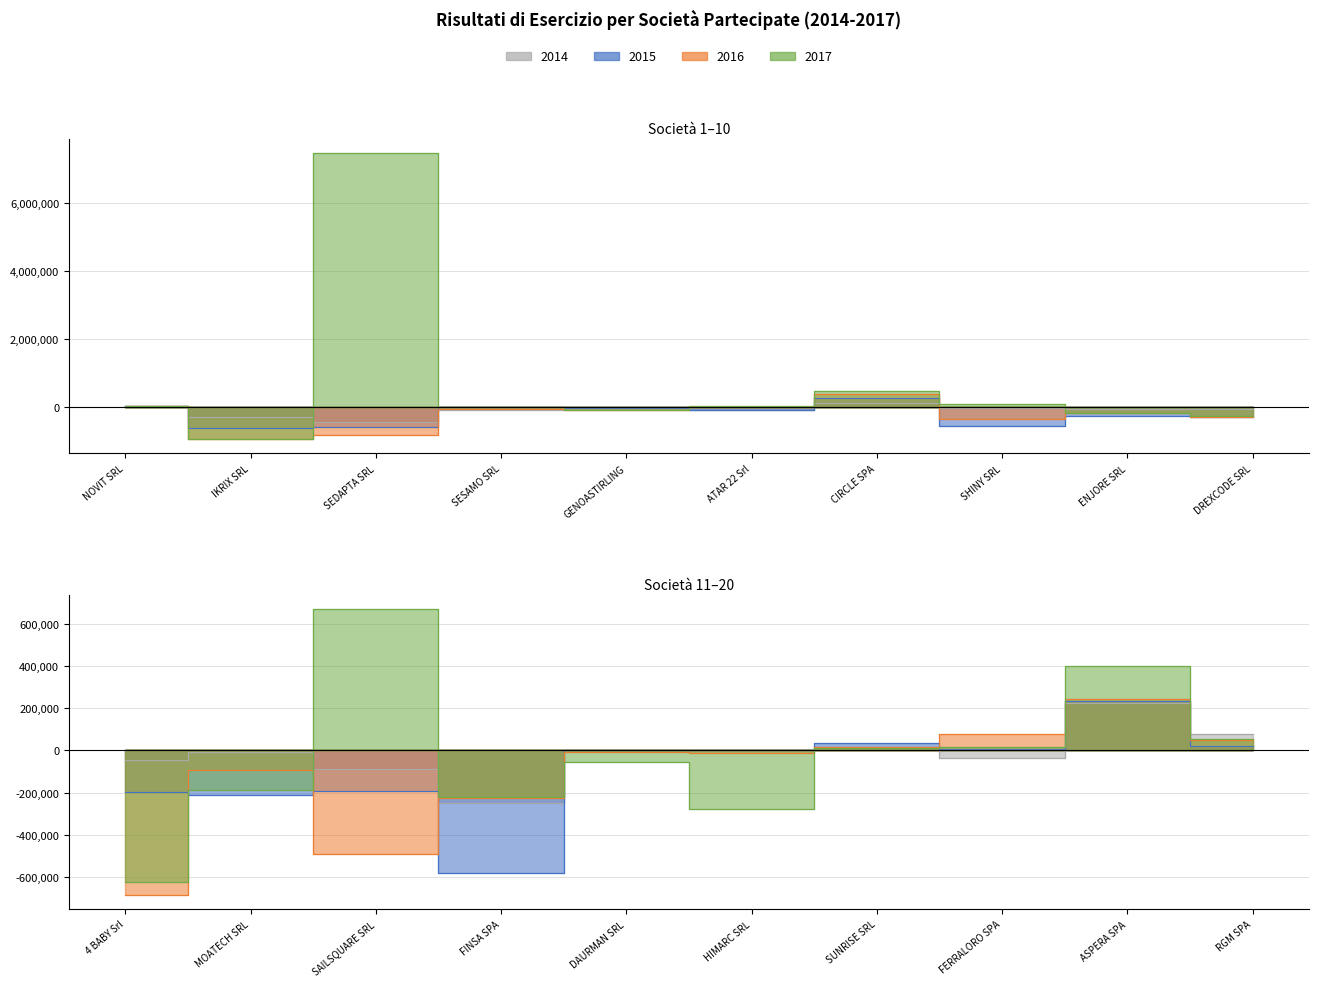

What is the value of the 2014 point at the 6th from the left?

-69840